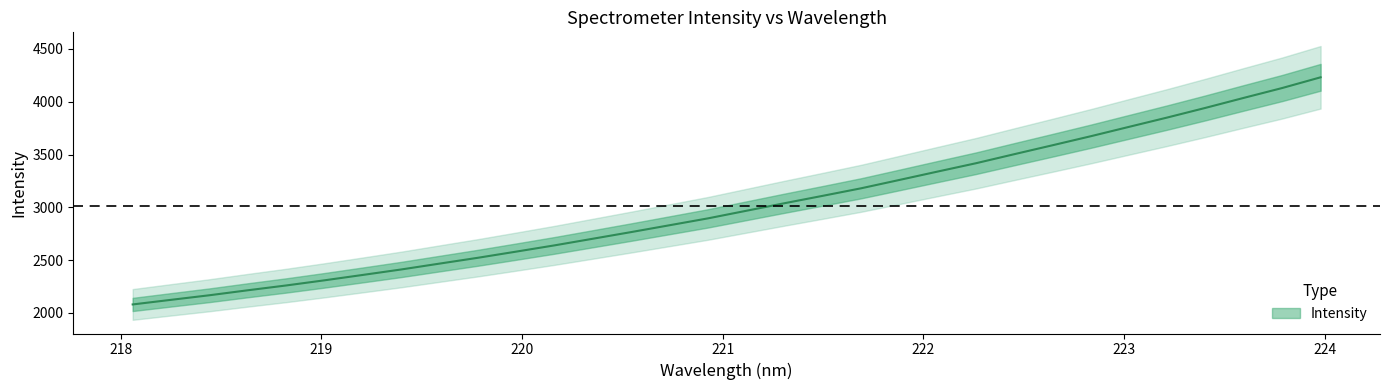

What is the greatest value displayed?

4231.9